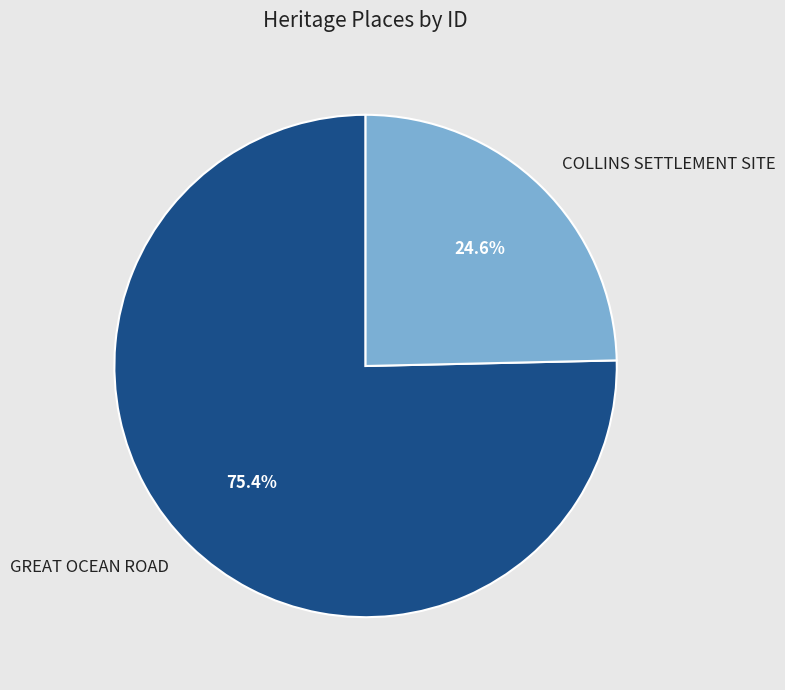

Does COLLINS SETTLEMENT SITE represent more than half of the total?

No